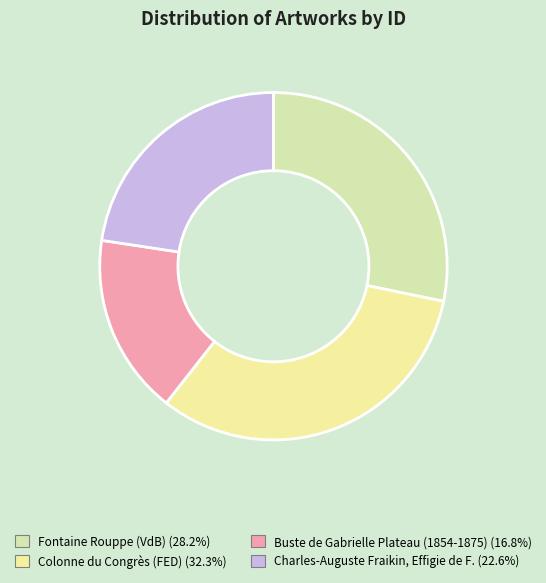

Count the number of slices in the pie.

4